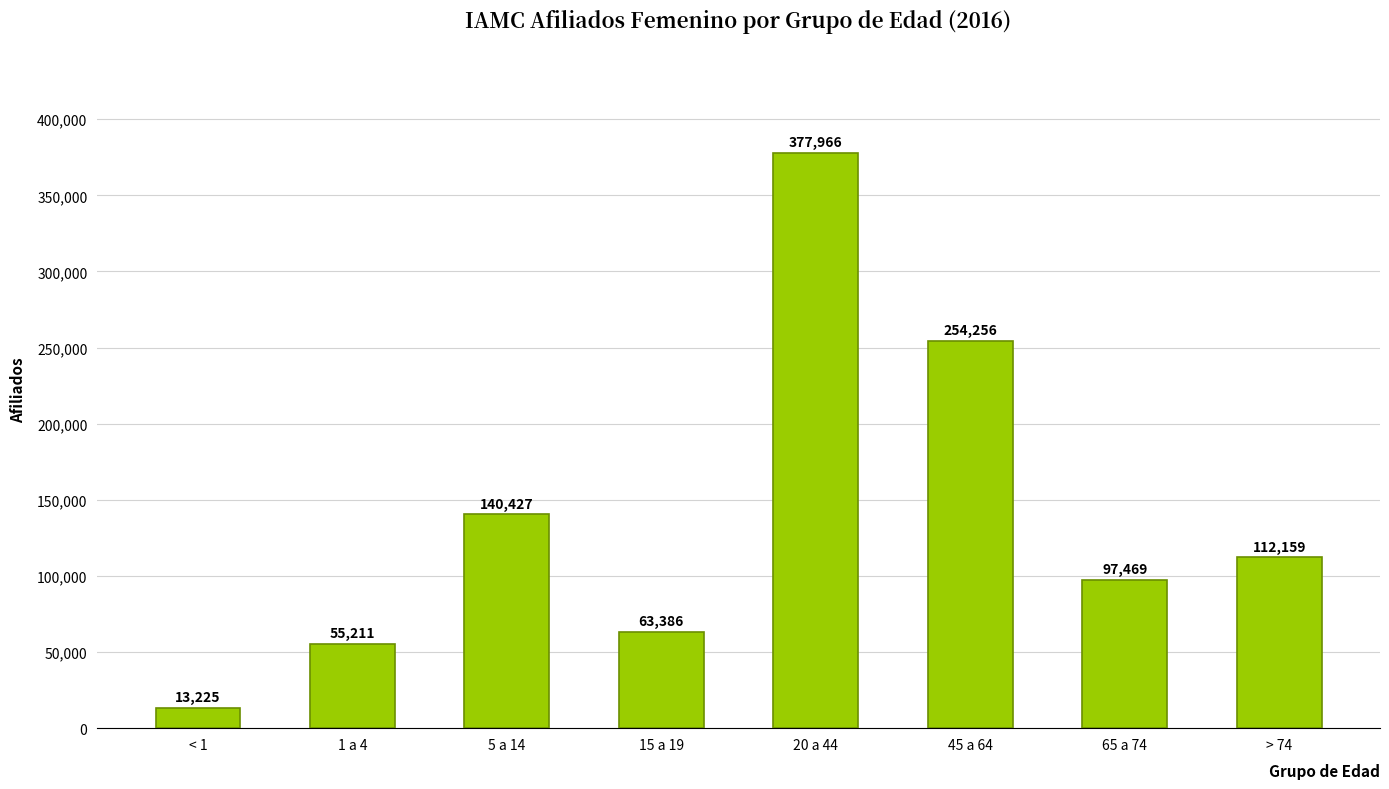

List the labels in order of value, smallest first.

< 1, 1 a 4, 15 a 19, 65 a 74, > 74, 5 a 14, 45 a 64, 20 a 44